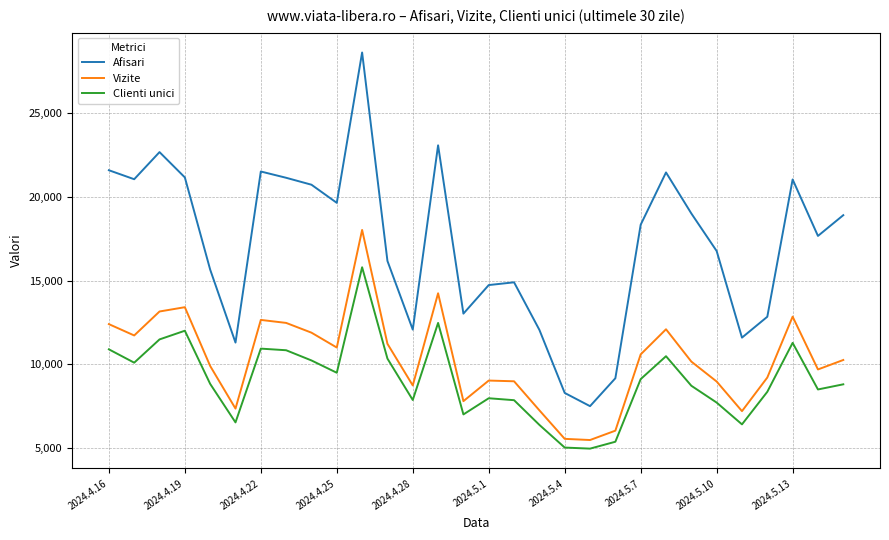

What is the difference between the maximum and minimum values in the Clienti unici series?

10854